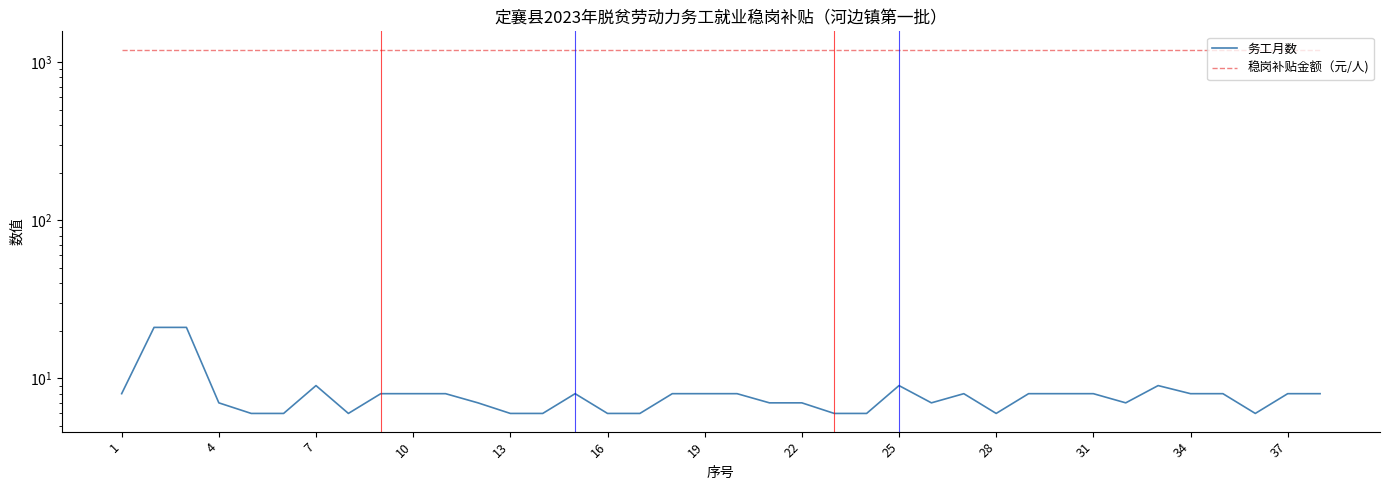

Which series has the largest range (max minus min)?

务工月数